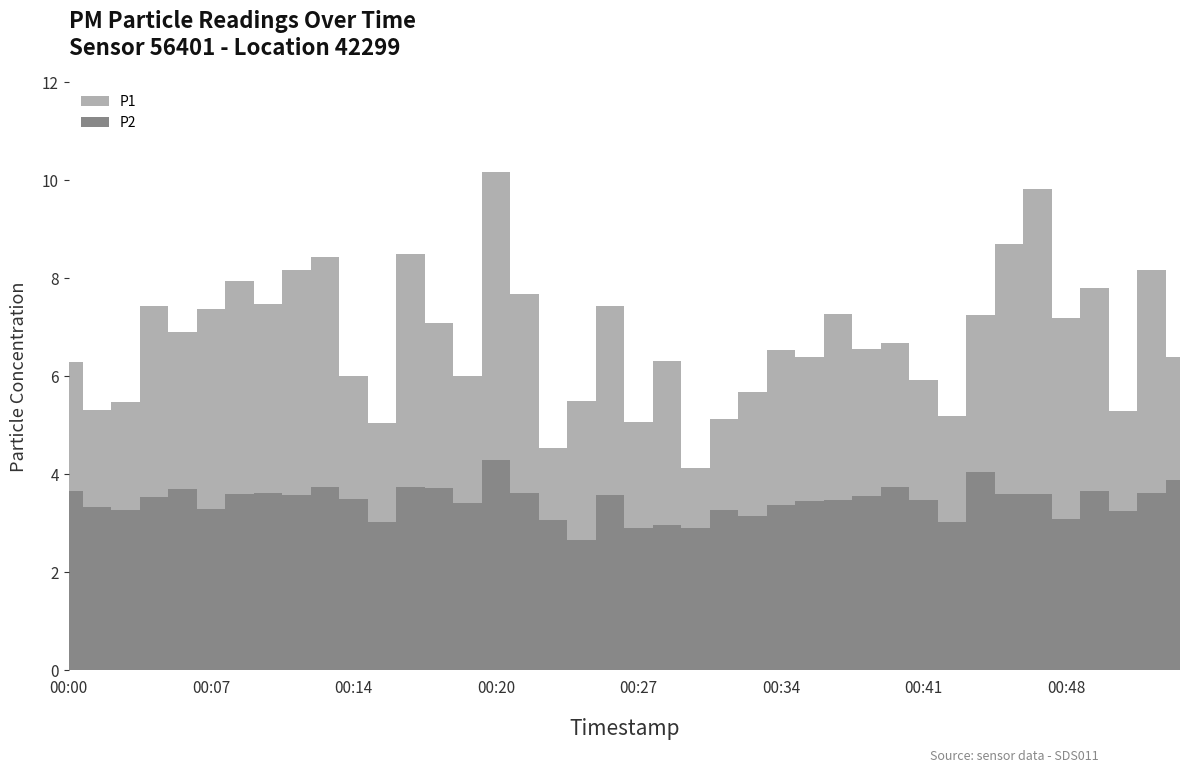

Is it true that P1 equals 10.2 at 00:20?

True